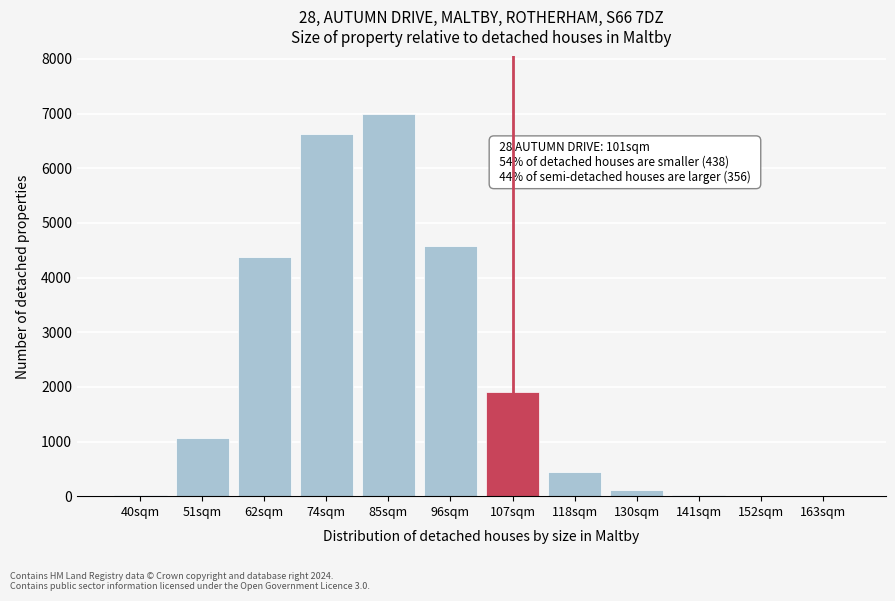

The value at 163sqm is 0. True or false?

True